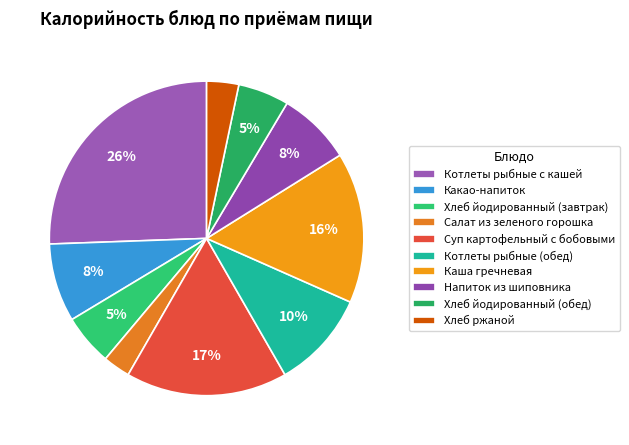

Do Какао-напиток and Хлеб ржаной together represent more than half of the pie?

No